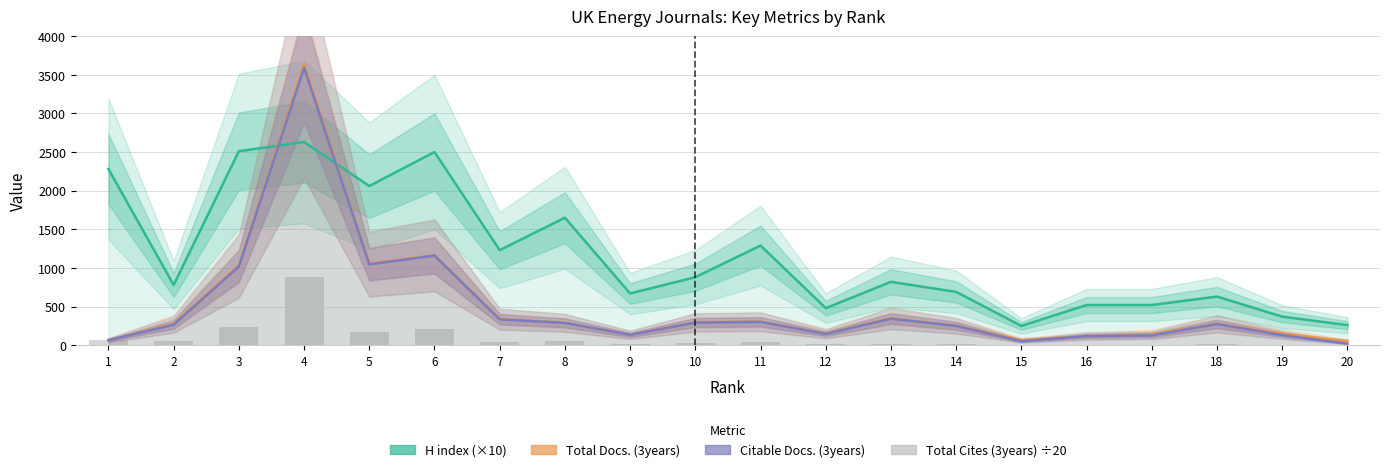

The Total Docs. (3years) series shows 66.0 at 1. True or false?

True